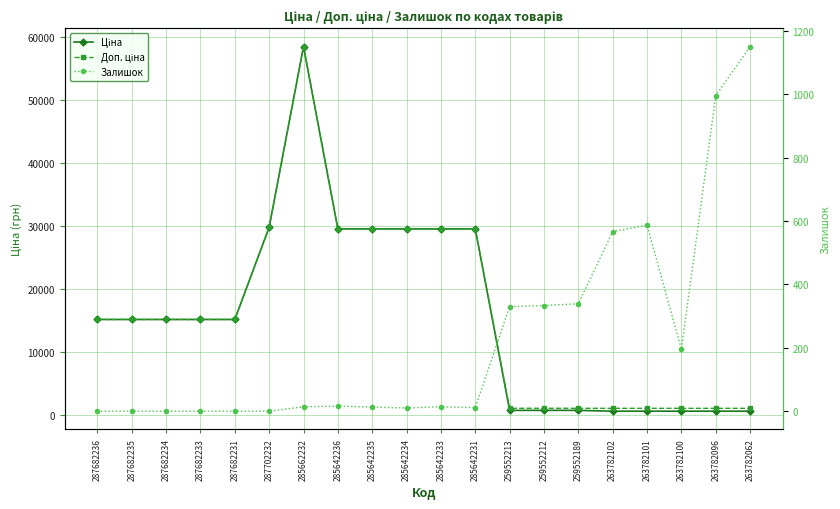

Which has a higher value, 285642234 or 263782101?

285642234